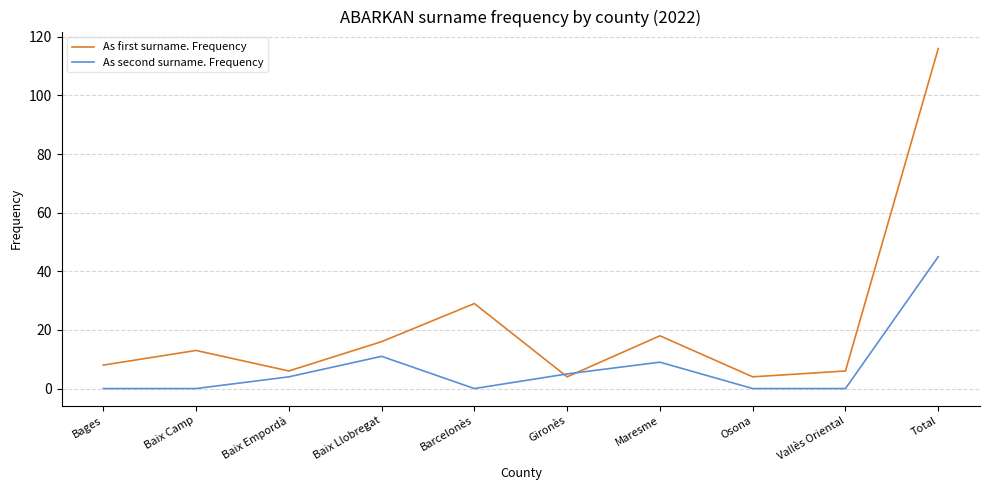

What position from the left is Gironès?

6